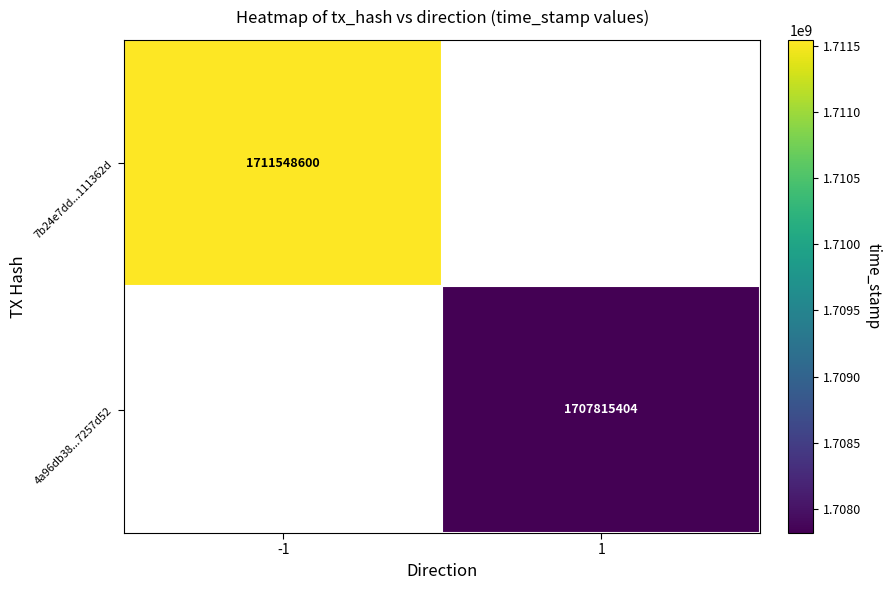

The value of 4a96db38...7257d52 at 1 is 1707815404. True or false?

True